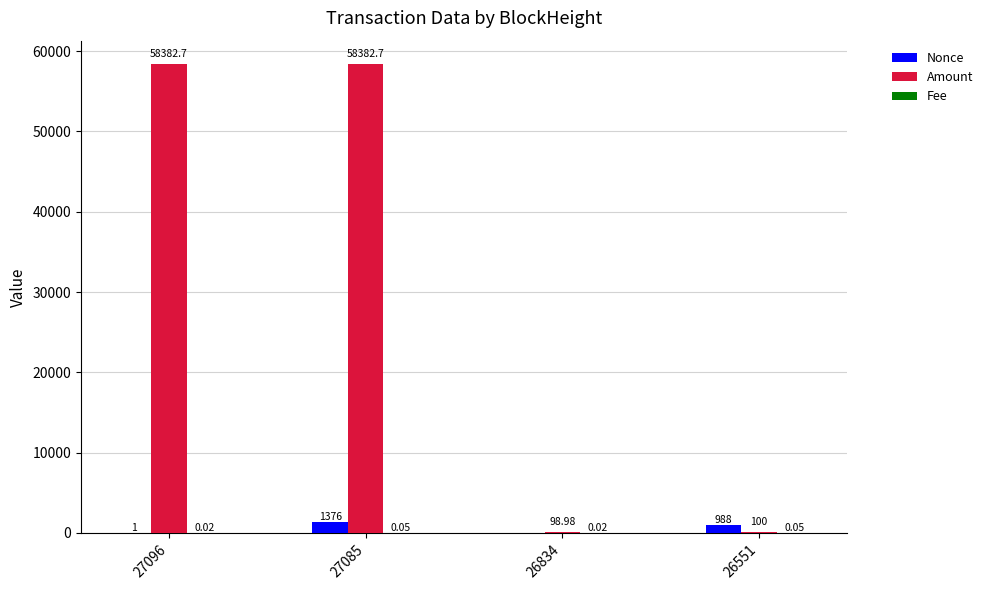

Which series changed the most between 27085 and 26551?

Amount